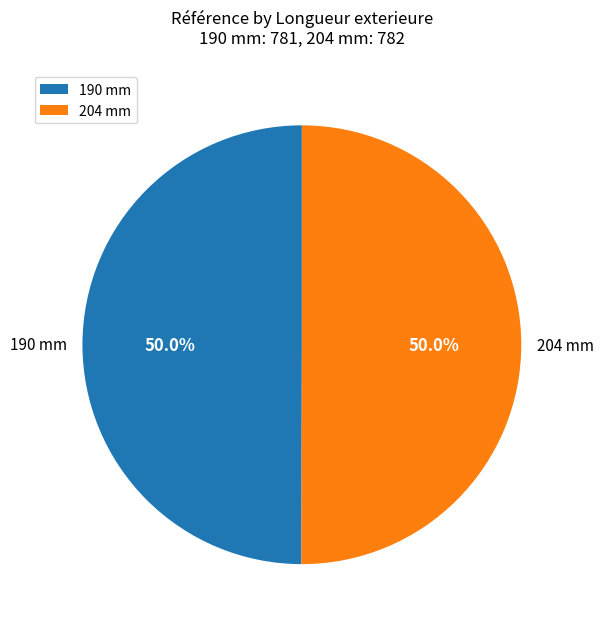

What percentage is NOT represented by 204 mm?

50.0%